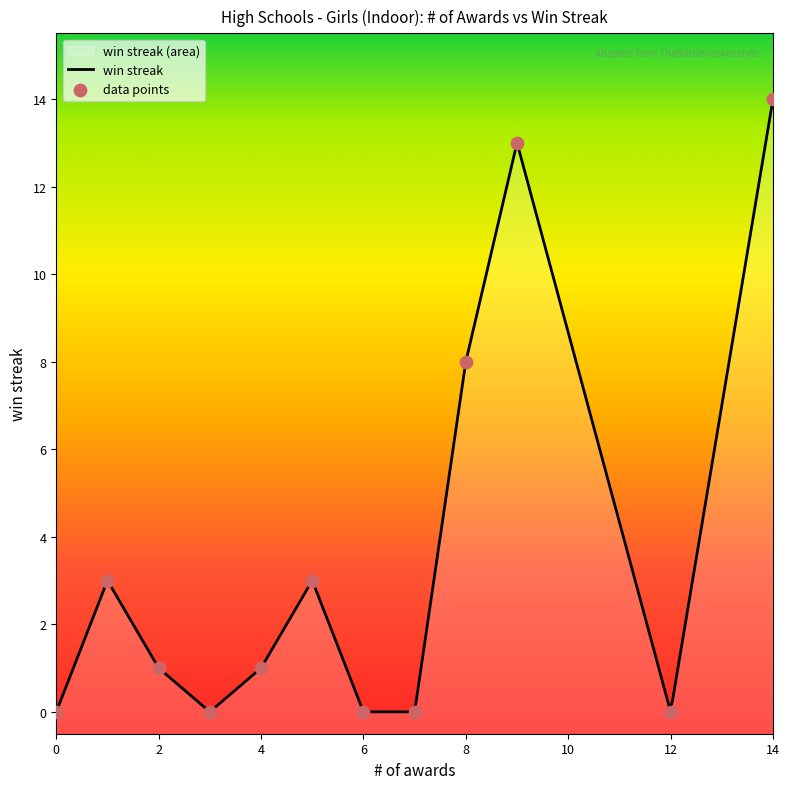

Which has a higher value, 9 or 3?

9